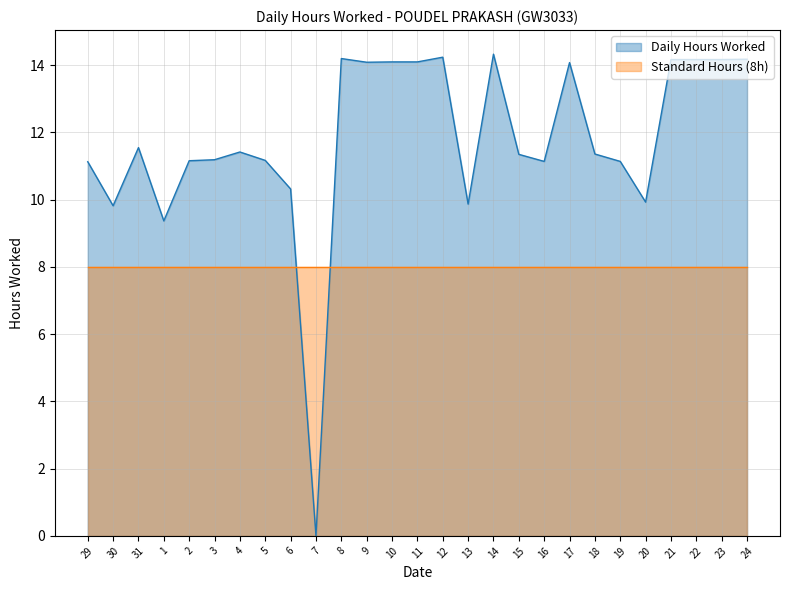

Between 29 and 20, which is larger?

29